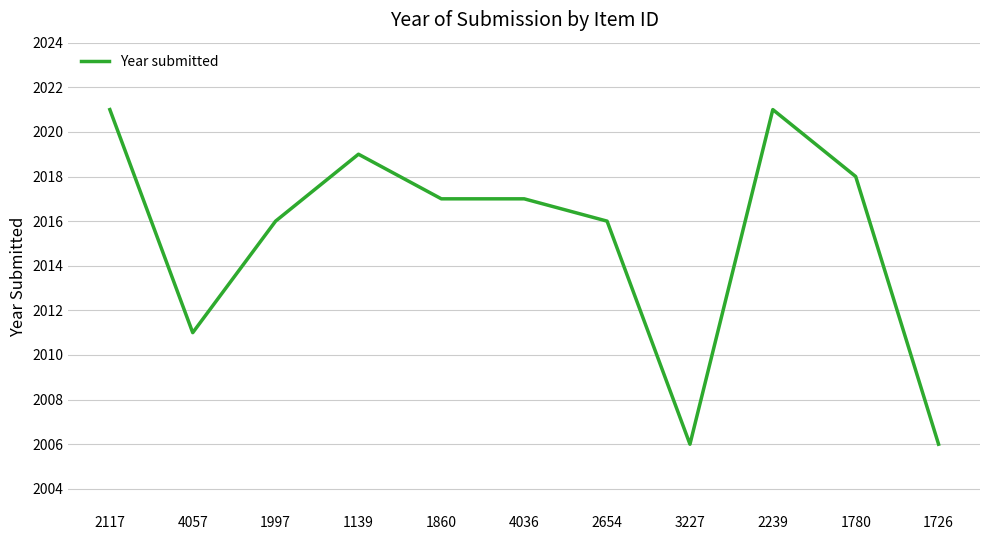

How many lines are shown in the chart?

1